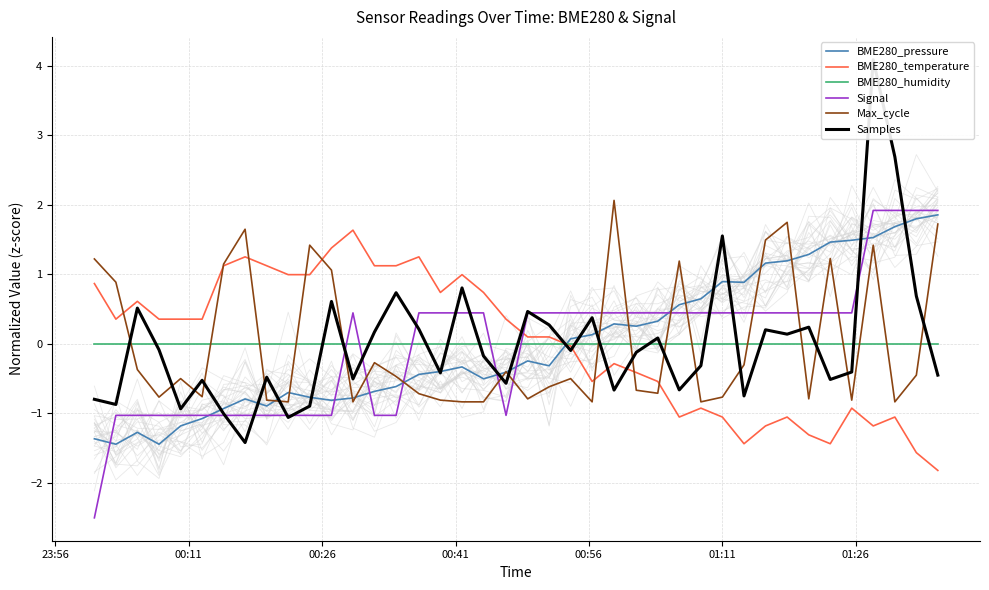

Which series ends up on top after the final intersection of BME280_pressure and Signal?

Signal